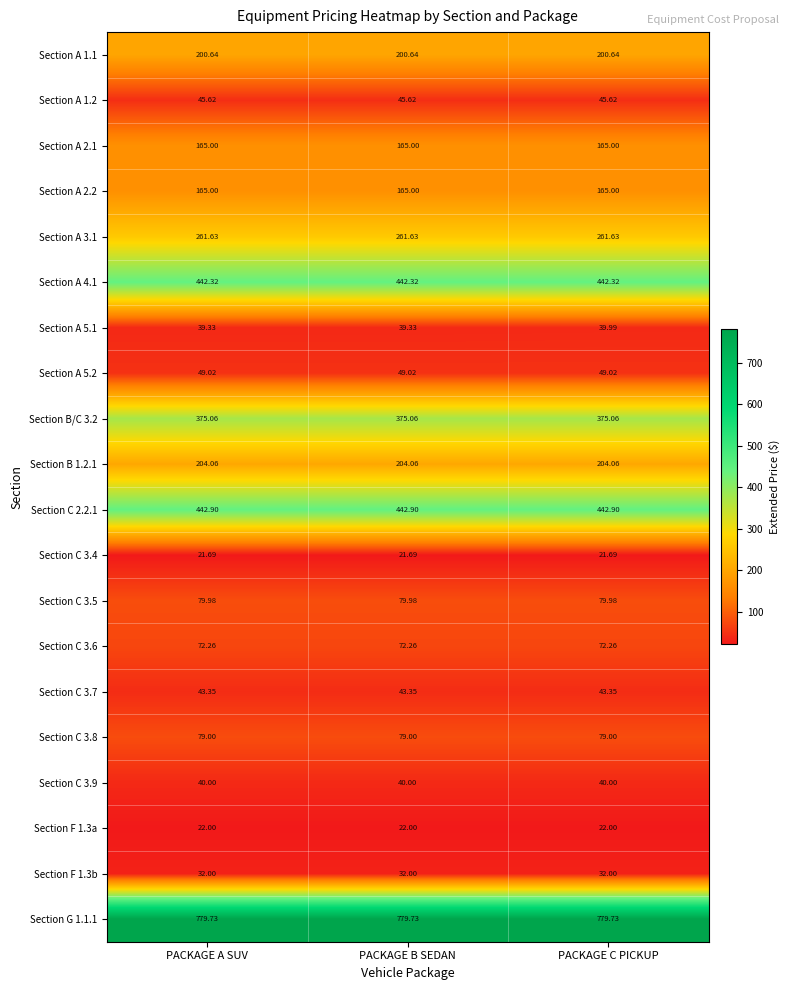

At which category is the sum across all series the highest?

PACKAGE C PICKUP